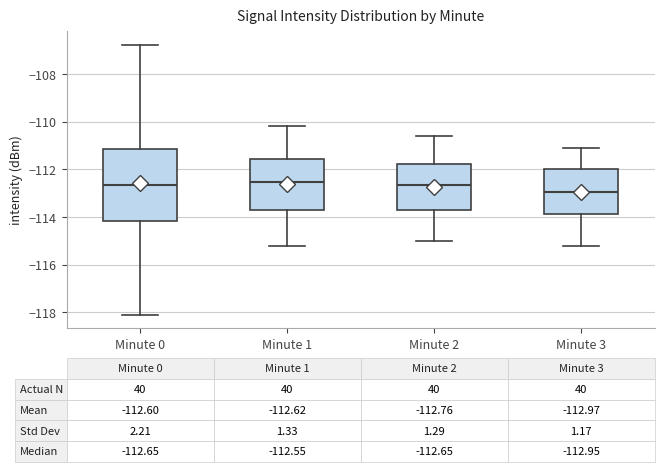

Comparing the boxes themselves (not the whiskers), which one is the tallest?

Minute 0